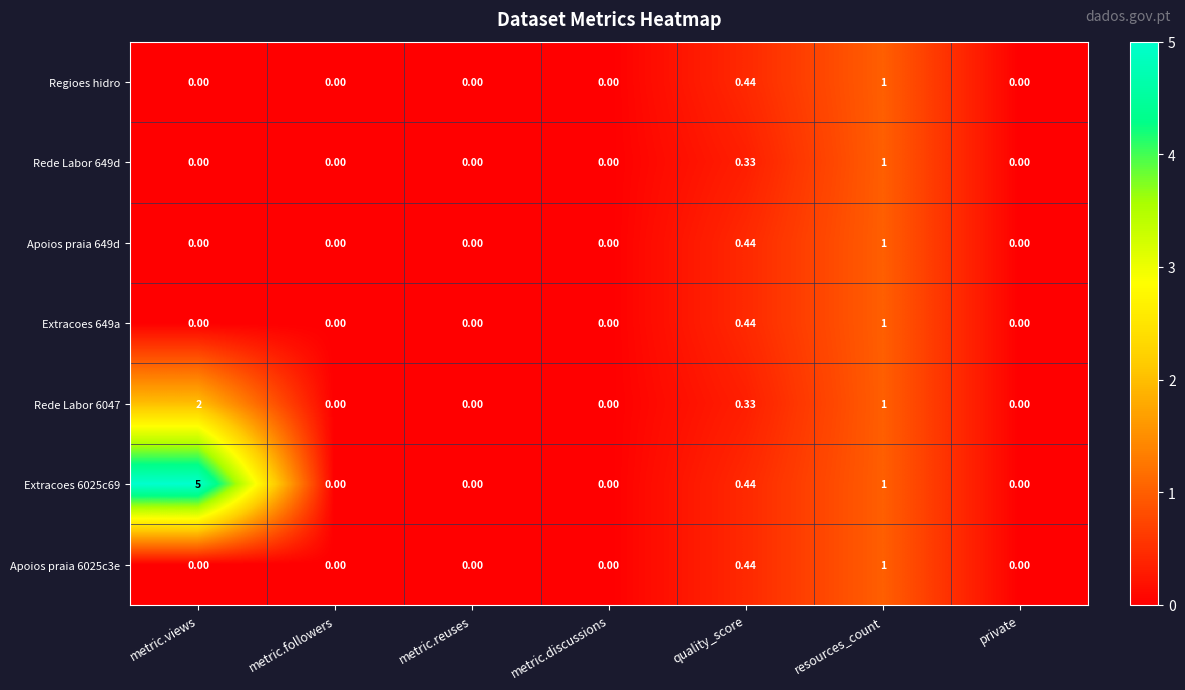

What is the total value across all series at metric.views?

7.0